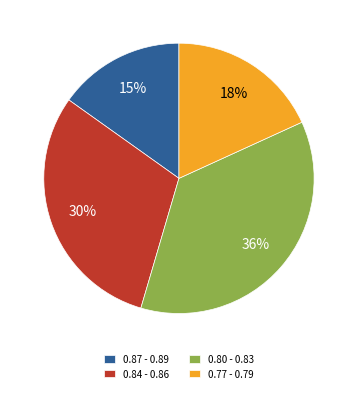

To the nearest percent, what percentage of the pie is 0.80 - 0.83?

36%